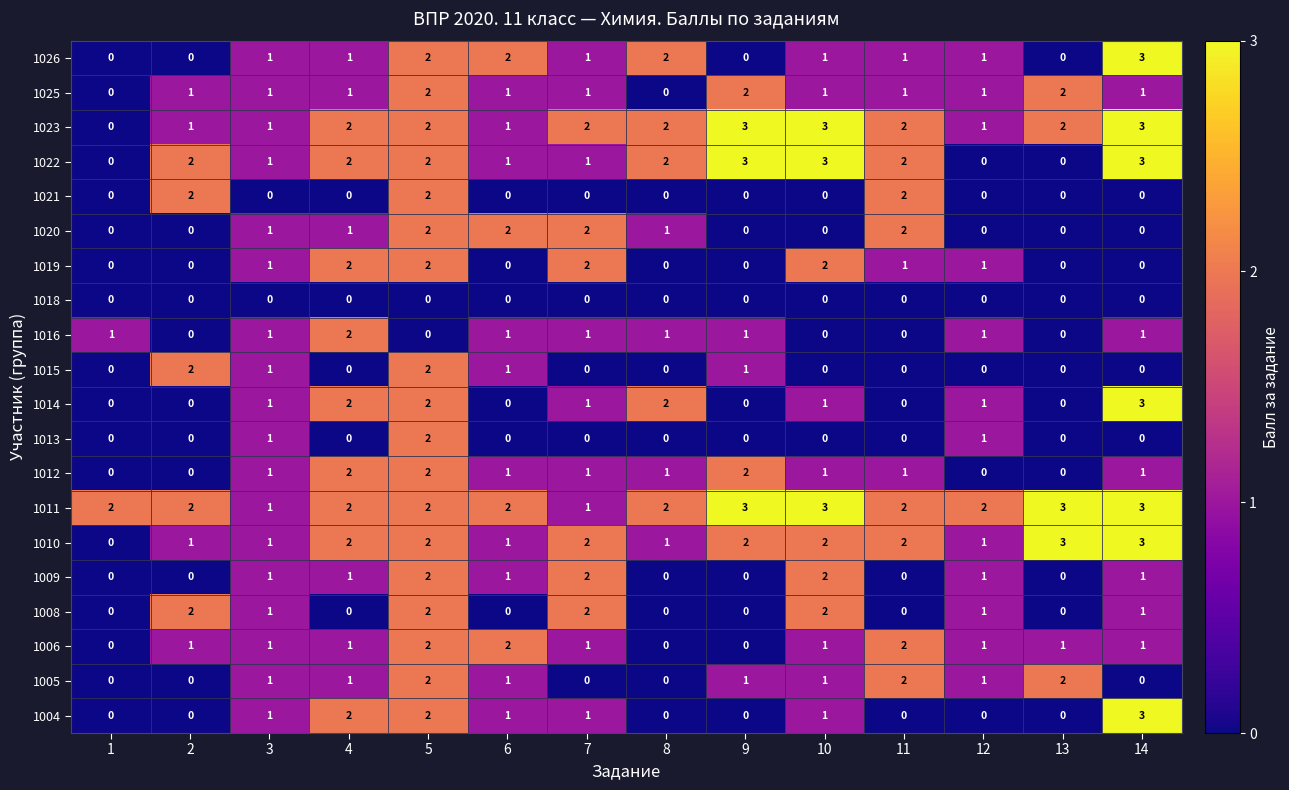

Between 6 and 14, which series saw the biggest shift?

1014